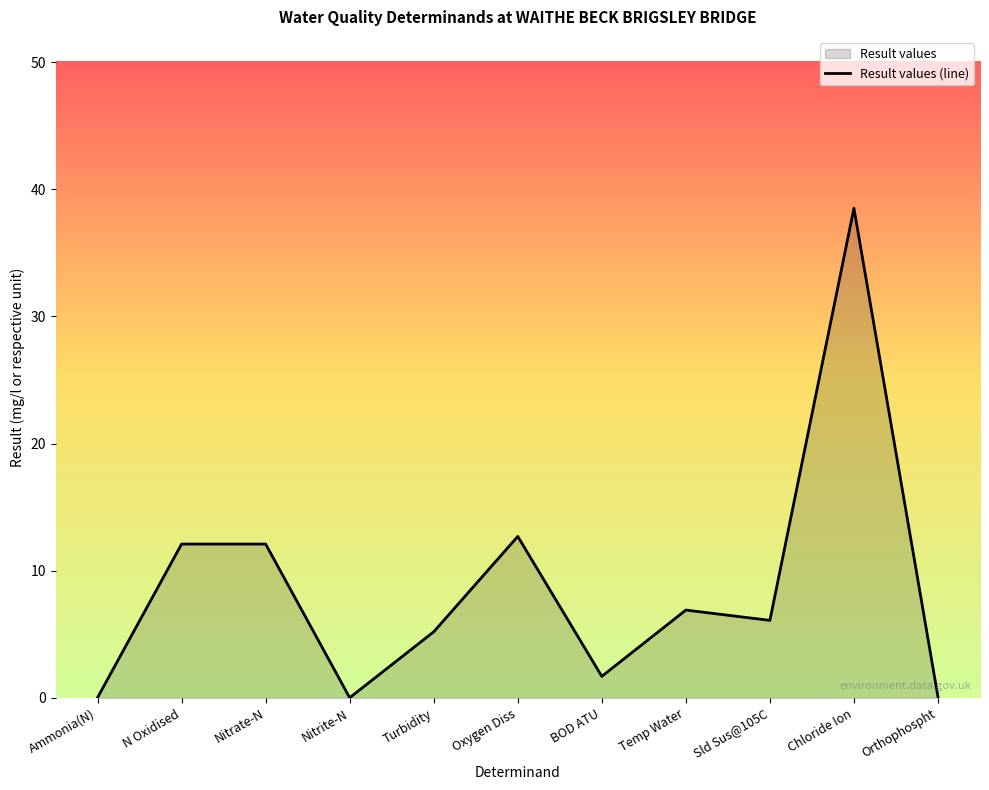

What is the sum of the values at Nitrate-N and BOD ATU?

13.8